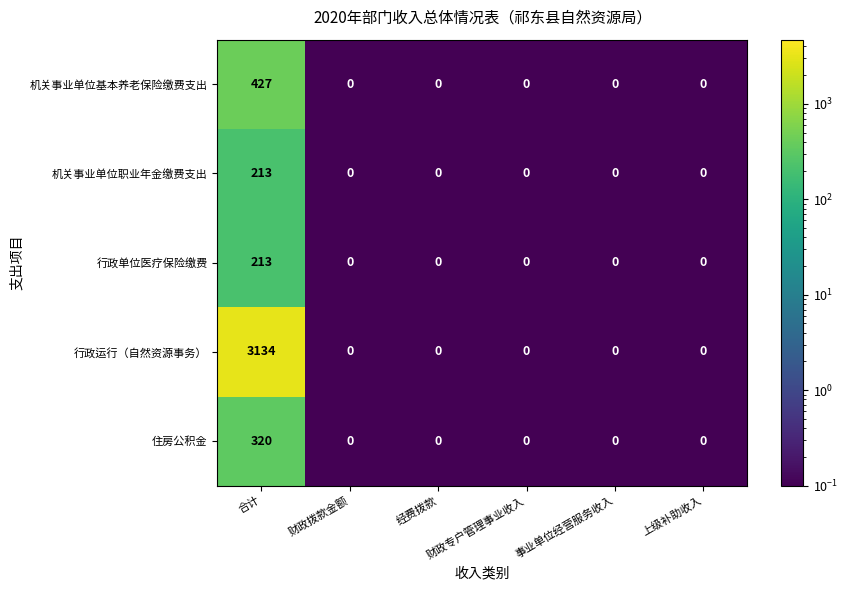

What is the sum of all 行政单位医疗保险缴费 values?

213